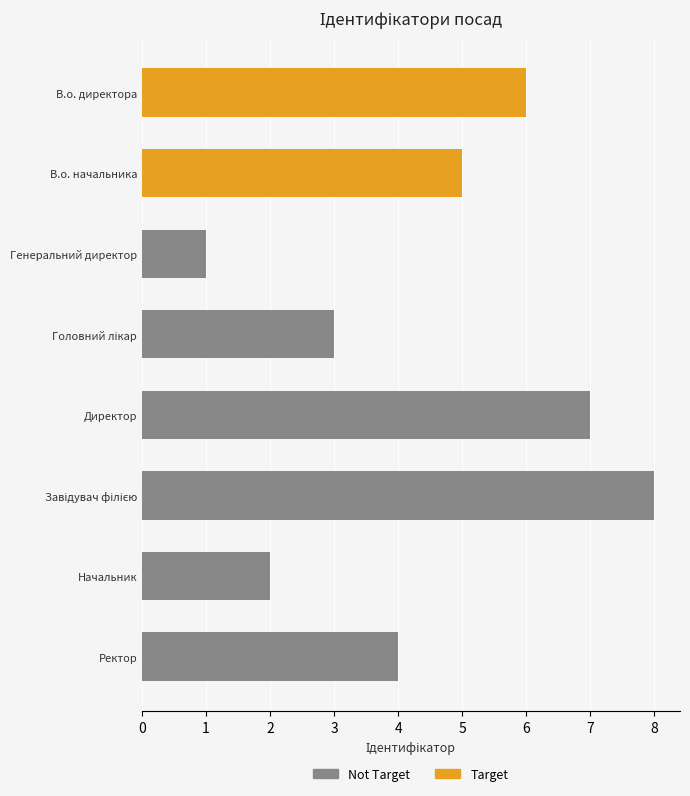

Reading right to left, list all the values displayed in this chart.

Ректор=4	Начальник=2	Завідувач філією=8	Директор=7	Головний лікар=3	Генеральний директор=1	В.о. начальника=5	В.о. директора=6